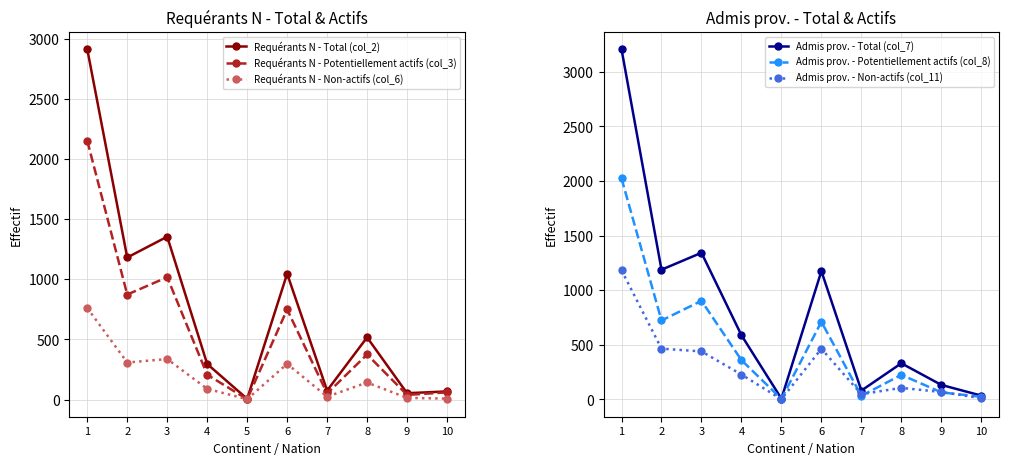

Is it true that Requérants N - Potentiellement actifs (col_3) equals 3427 at 1?

False